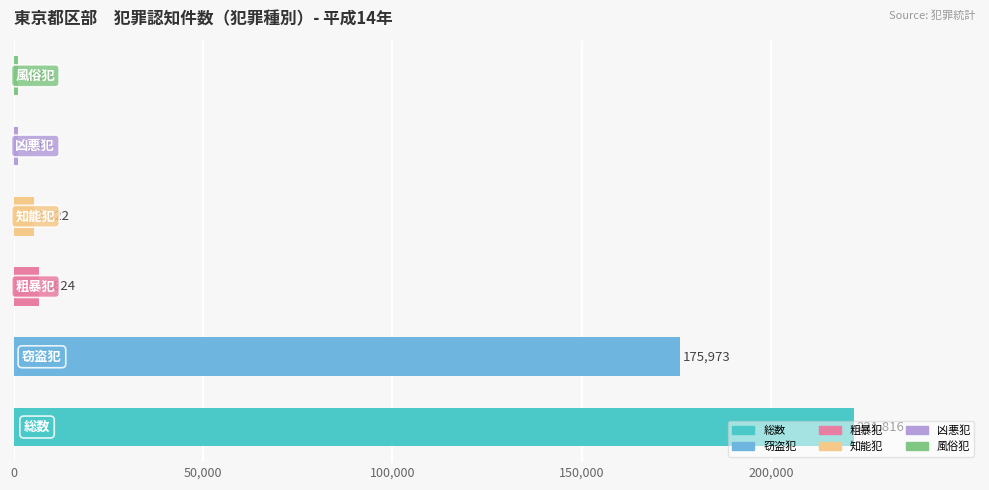

What is the average value?

68739